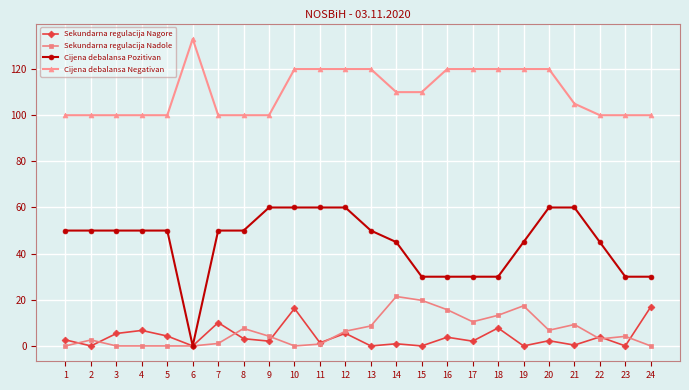

True or false: Cijena debalansa Negativan and Sekundarna regulacija Nagore intersect in this chart.

False